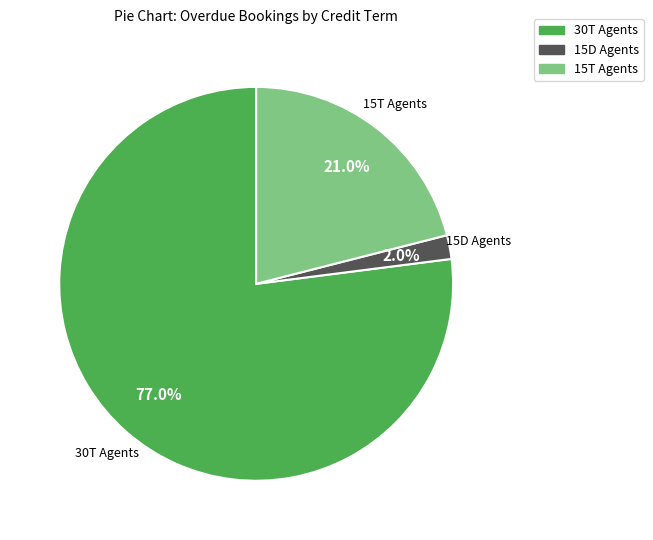

Which slice is the largest?

30T Agents